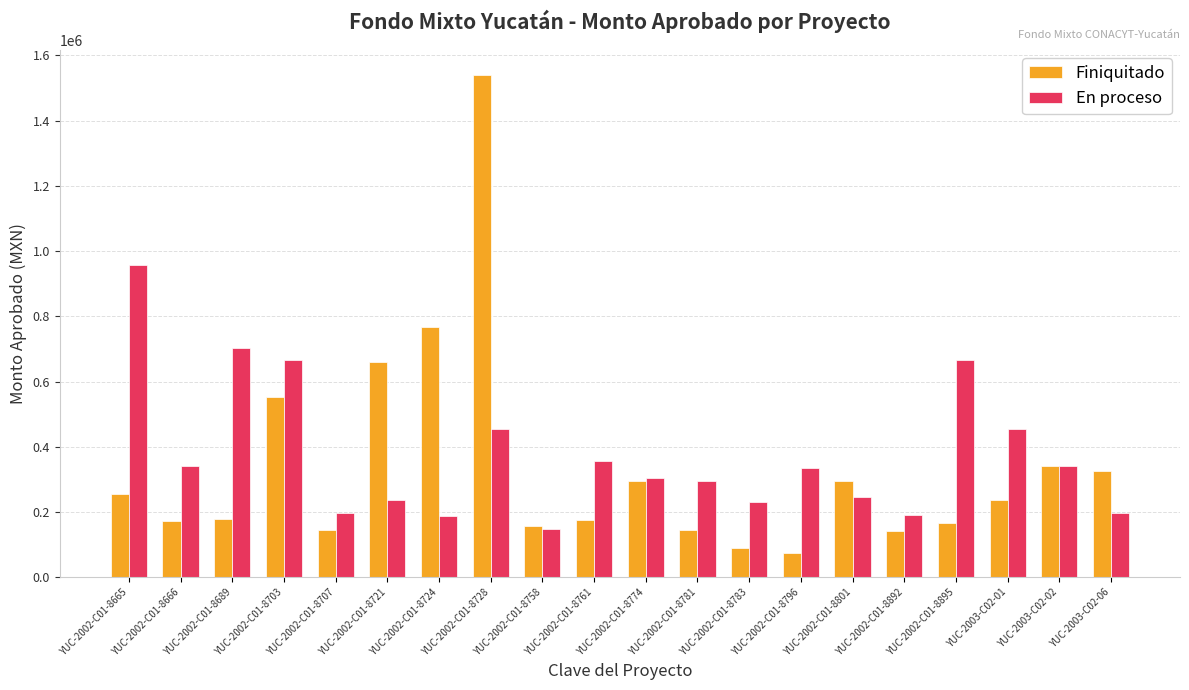

The value of En proceso at YUC-2002-C01-8783 is 230626.8. True or false?

True